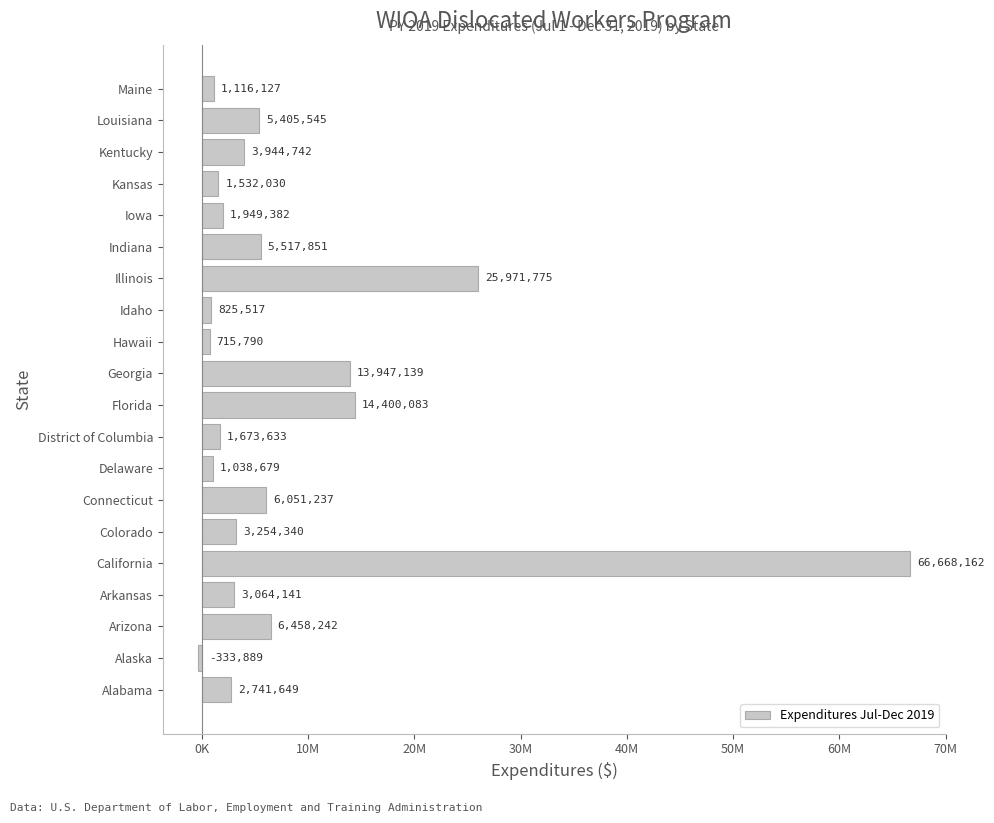

Are the bars horizontal?

Yes